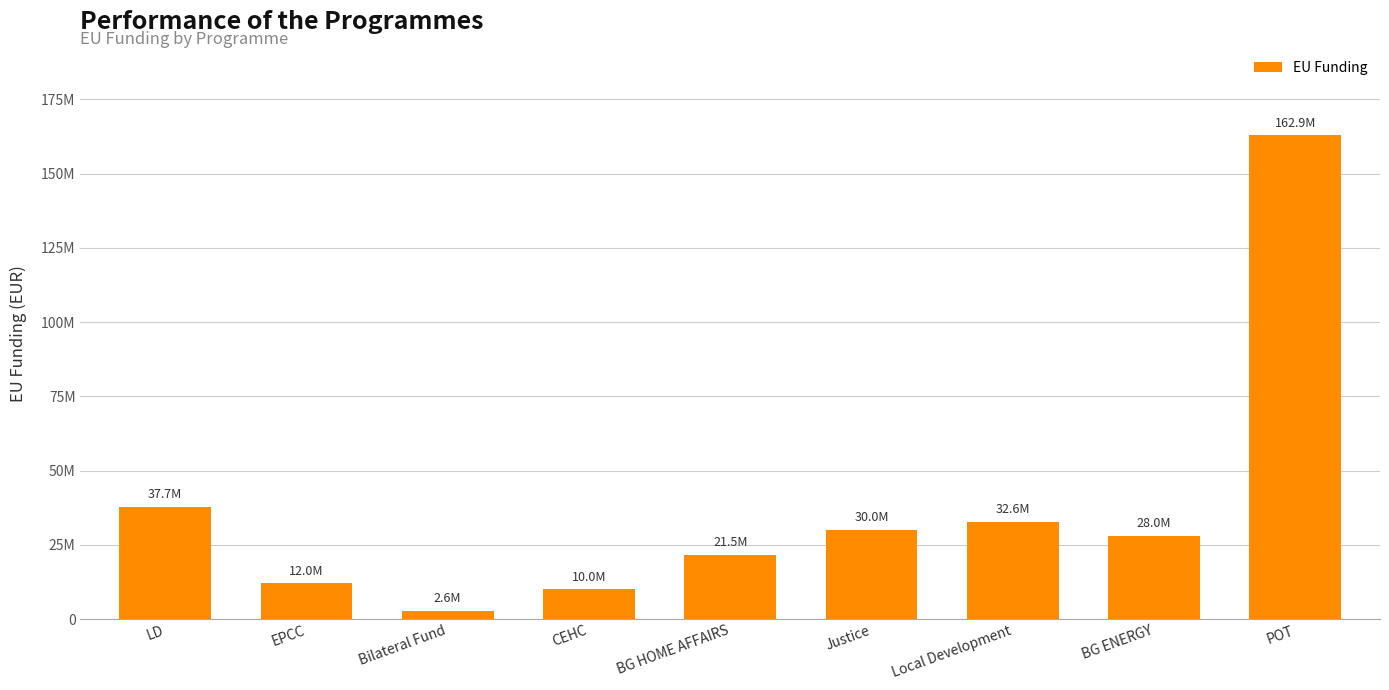

What is the difference between the second highest and second lowest values?

27714867.8